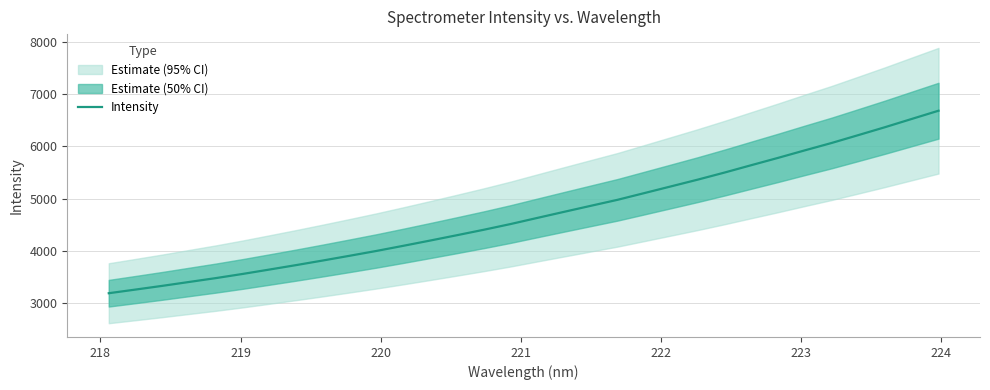

What is the highest value of the Intensity series?

6684.4